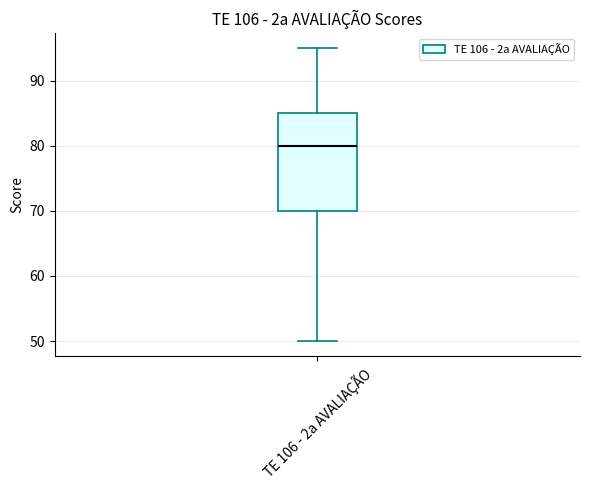

Where does the median line of the box for TE 106 - 2a AVALIAÇÃO sit on the y-axis? The values are not printed on the chart, so give them approximately, as read against the axis.

80